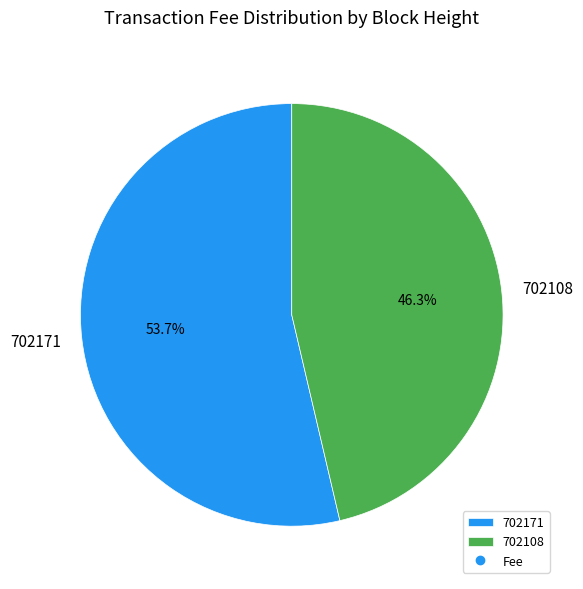

What is the largest slice in the pie chart?

702171